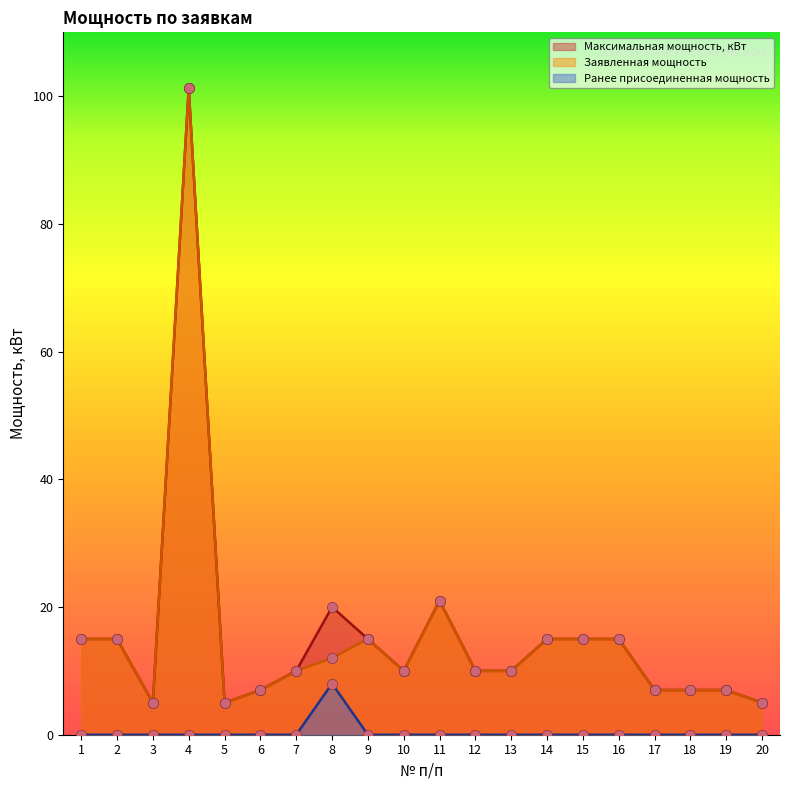

Is the value of Ранее присоединенная мощность at 7 greater than the value of Заявленная мощность at 16?

No